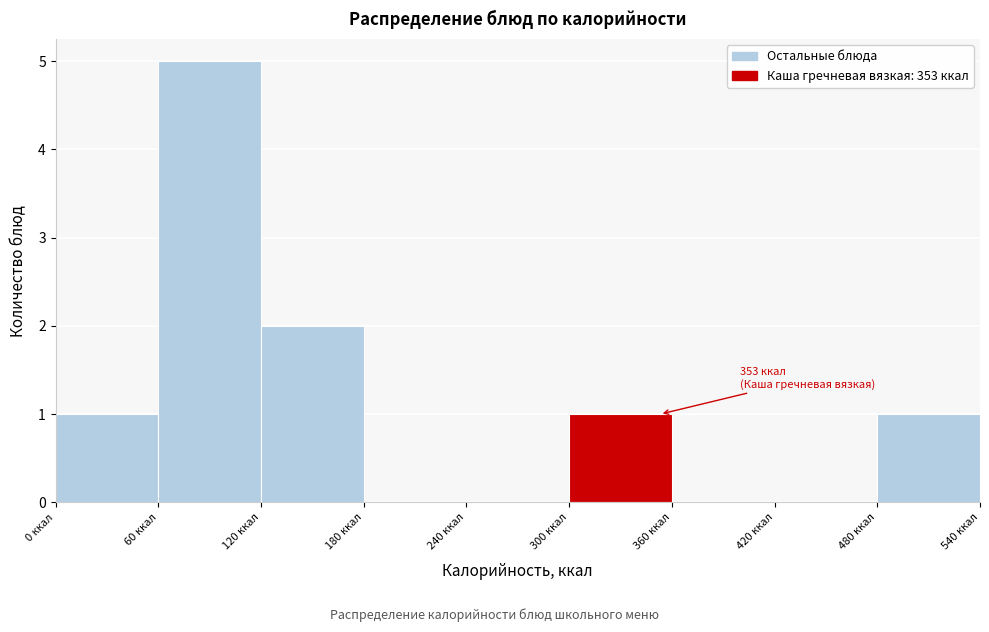

Over which range of the x-axis is the bar tallest?

60 to 120